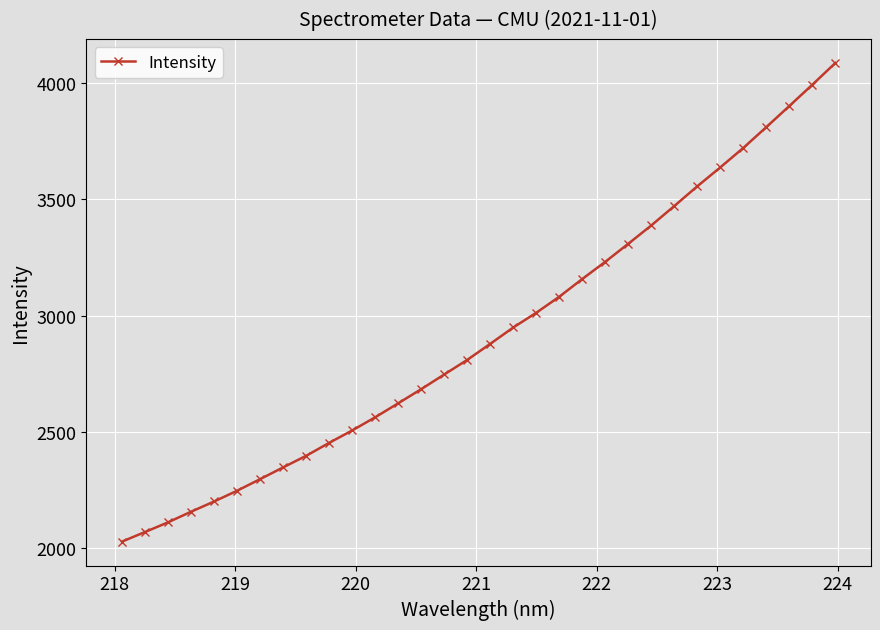

What is the greatest value displayed?

4085.3